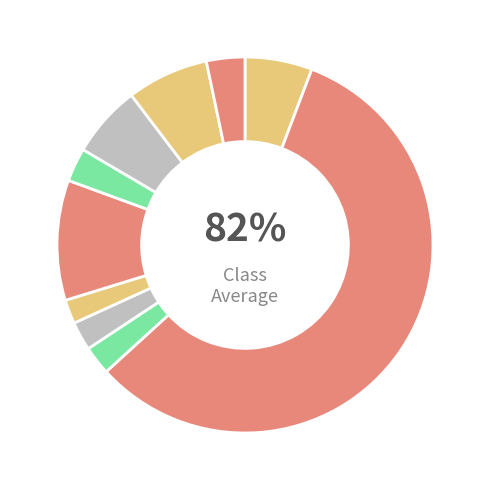

What is the largest slice in the pie chart?

AC Sparta Praha - florbal, z. s.